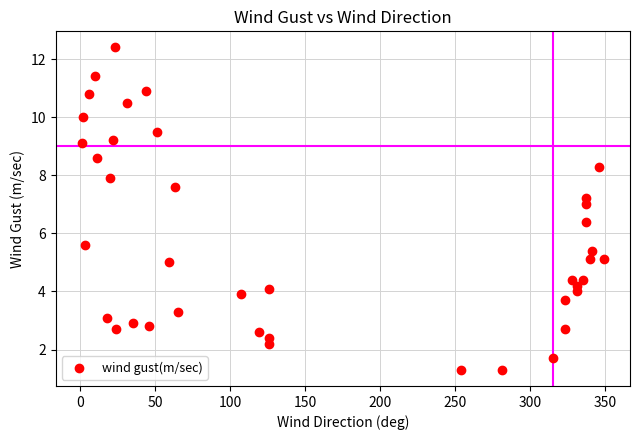

What is the range of Y values (max minus min)?

11.1